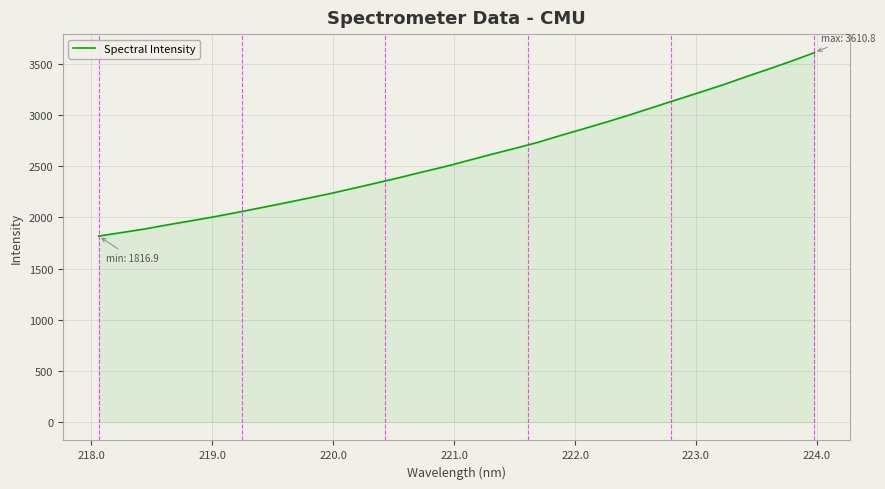

What is the greatest value displayed?

3610.8